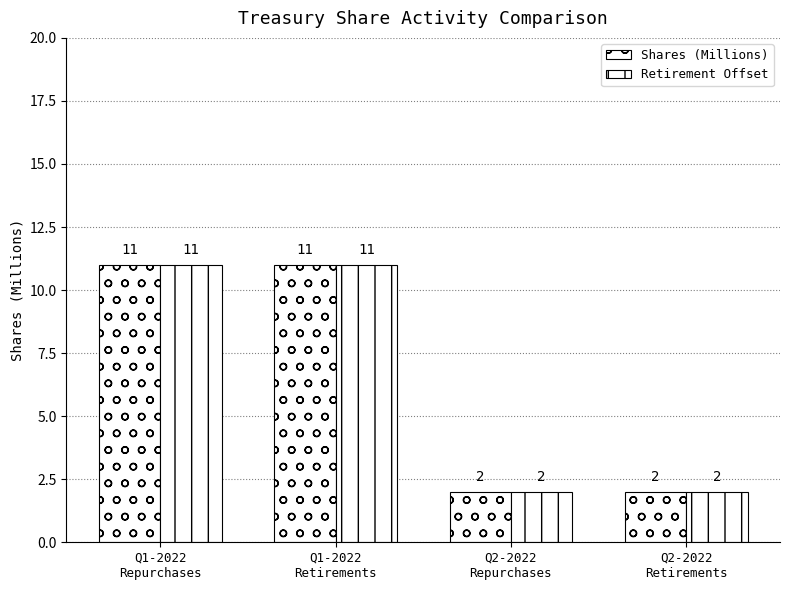

How many values in the Shares (Millions) series are below 11?

2